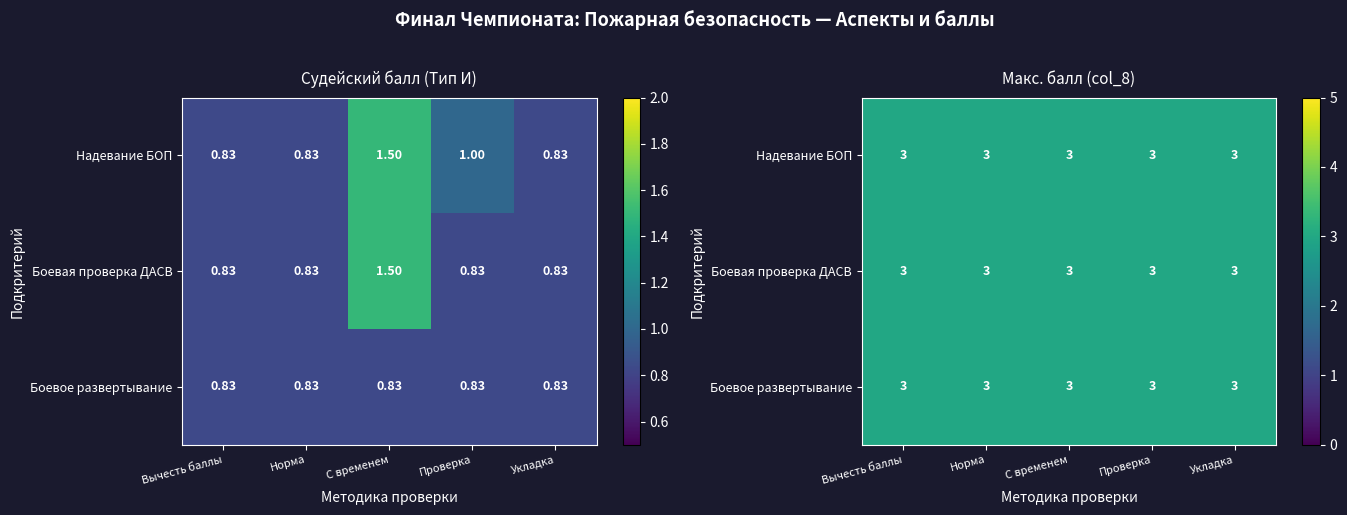

What value does the Боевая проверка ДАСВ series have at Вычесть баллы?

0.8